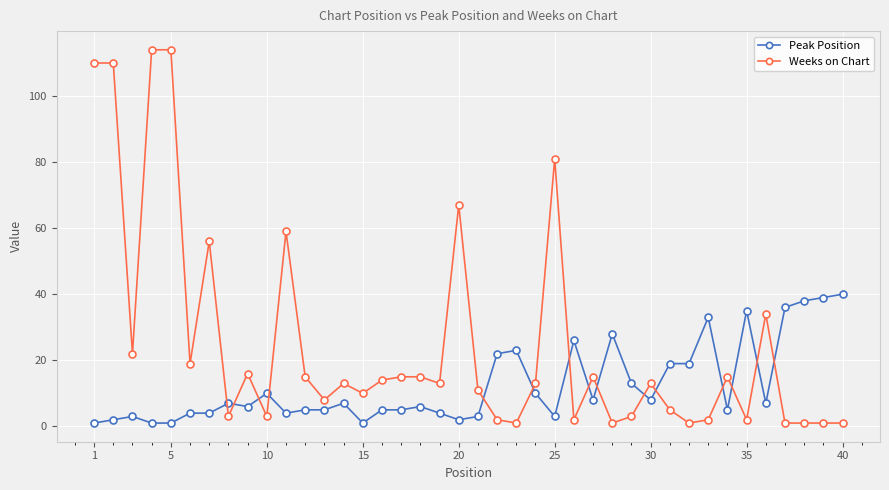

How many times do Weeks on Chart and Peak Position cross each other?

15